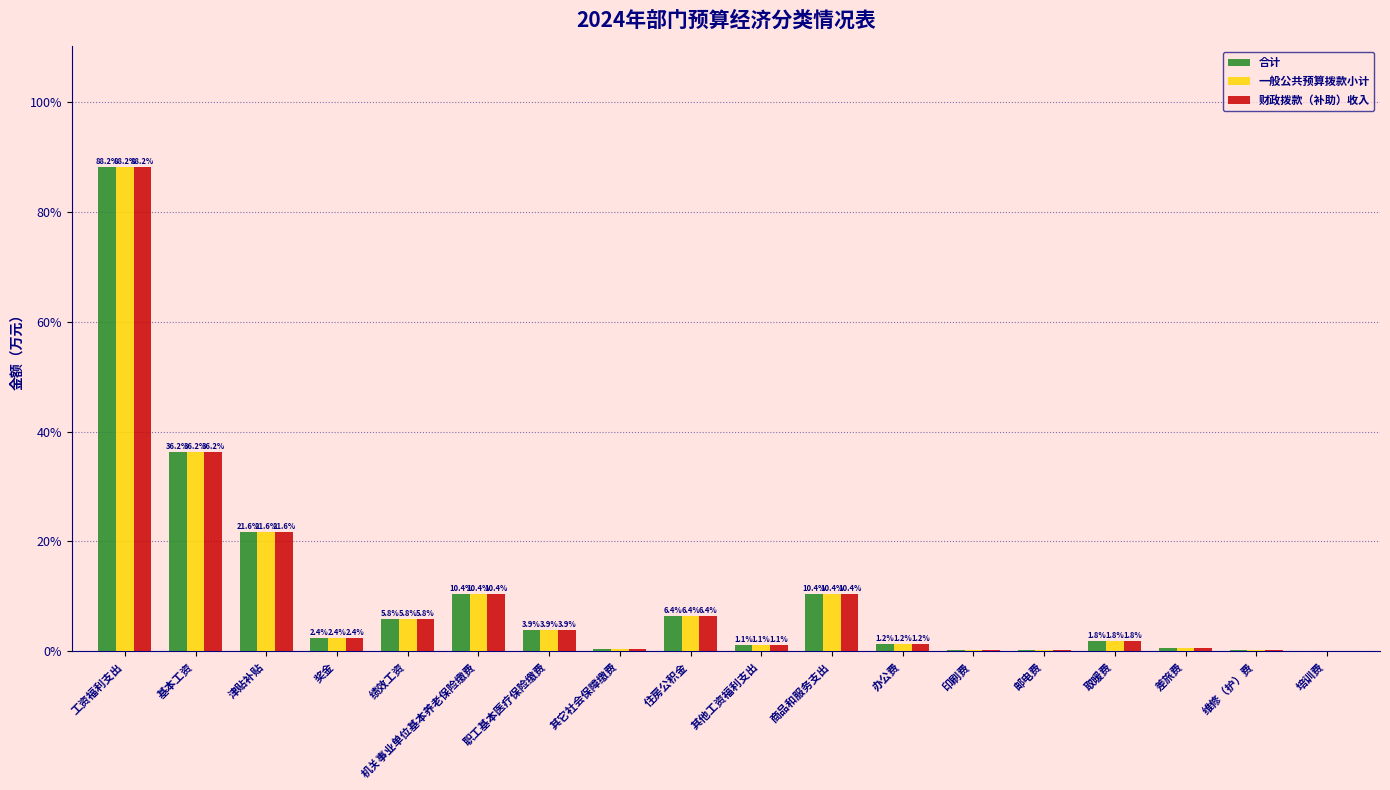

What is the greatest value displayed?

88.2